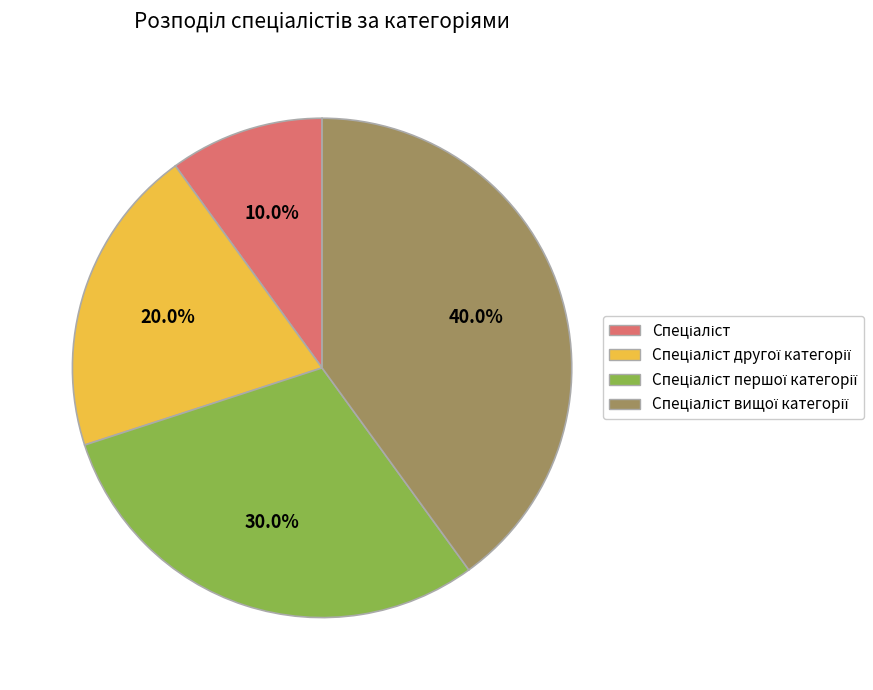

Is there any slice that represents more than half of the pie?

No